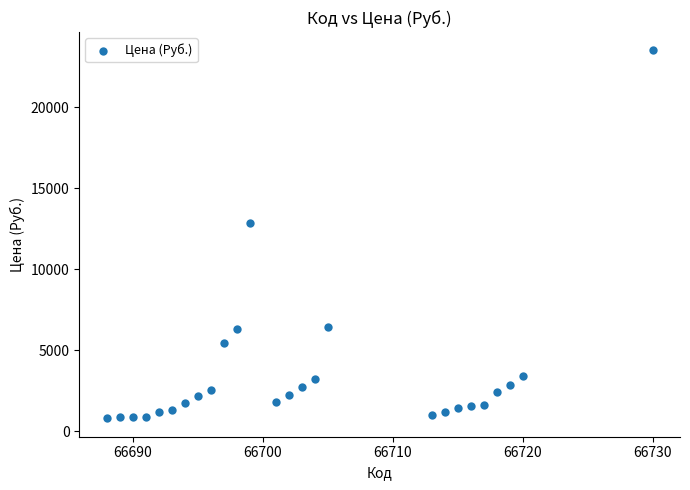

What Y value in the scatter plot is closest to 12150?

12840